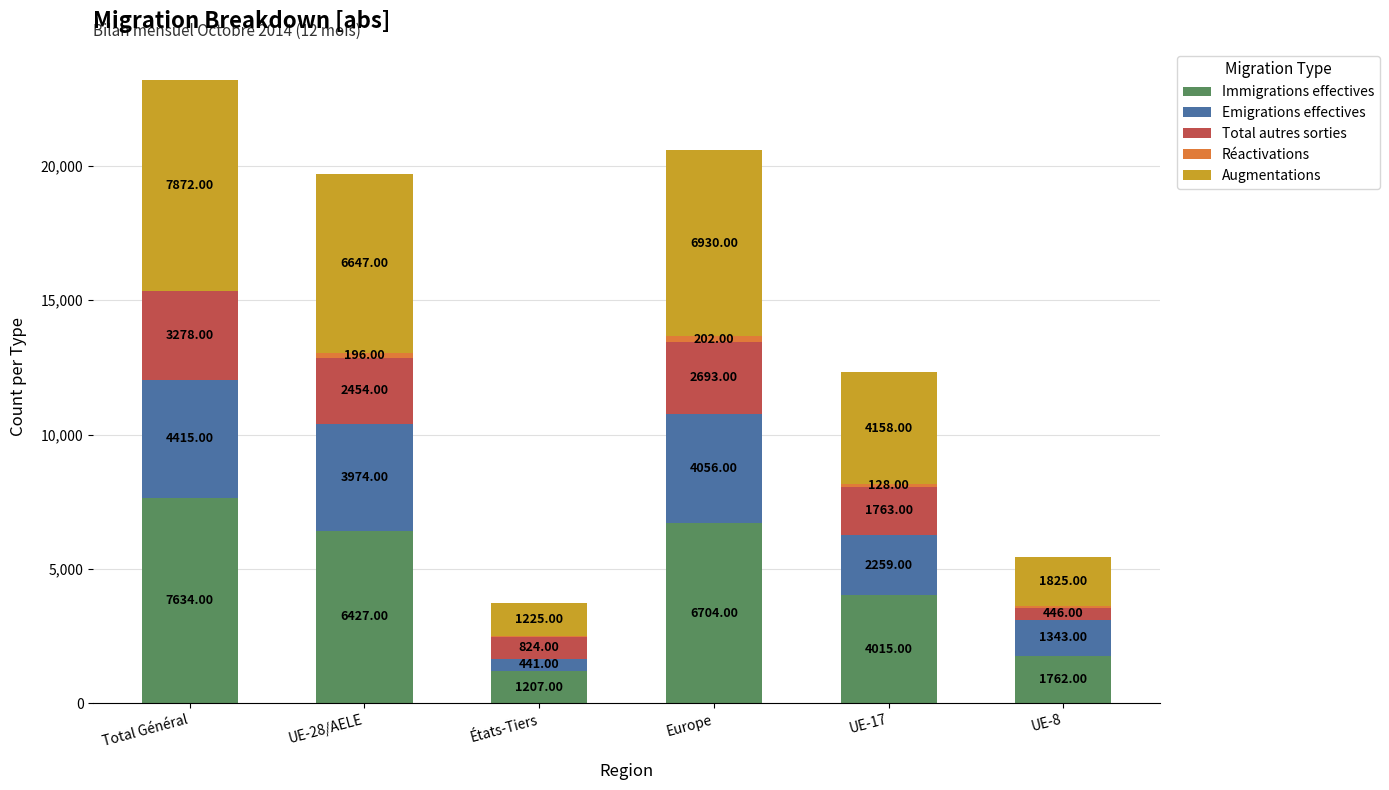

At which category is the sum across all series the highest?

Total Général